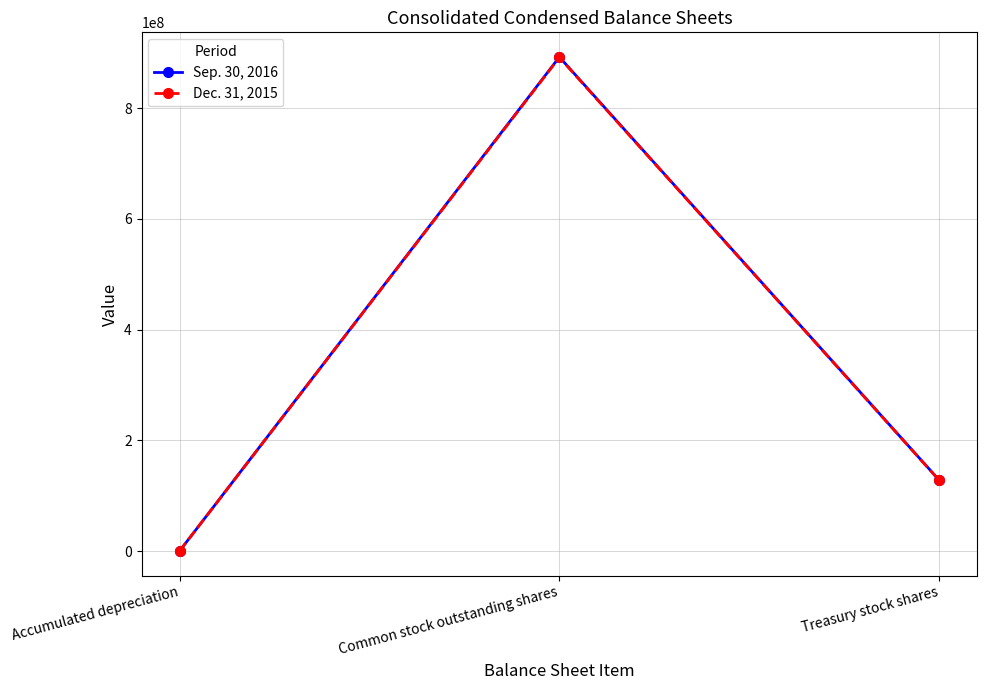

What are all the series names shown in the legend?

Sep. 30, 2016, Dec. 31, 2015